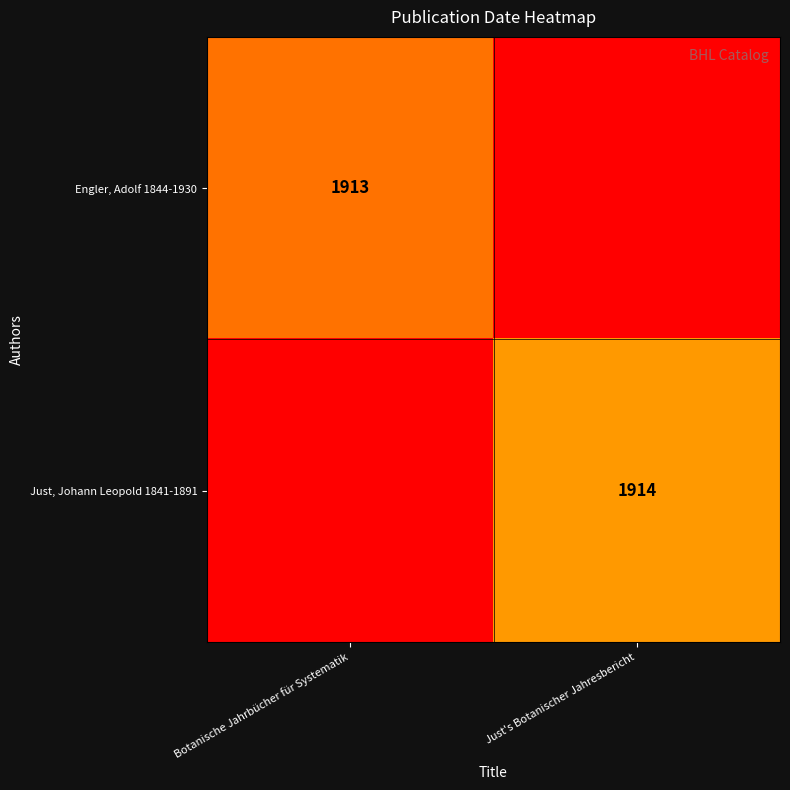

At which label is Engler, Adolf 1844-1930 closest to 1913?

Botanische Jahrbücher für Systematik